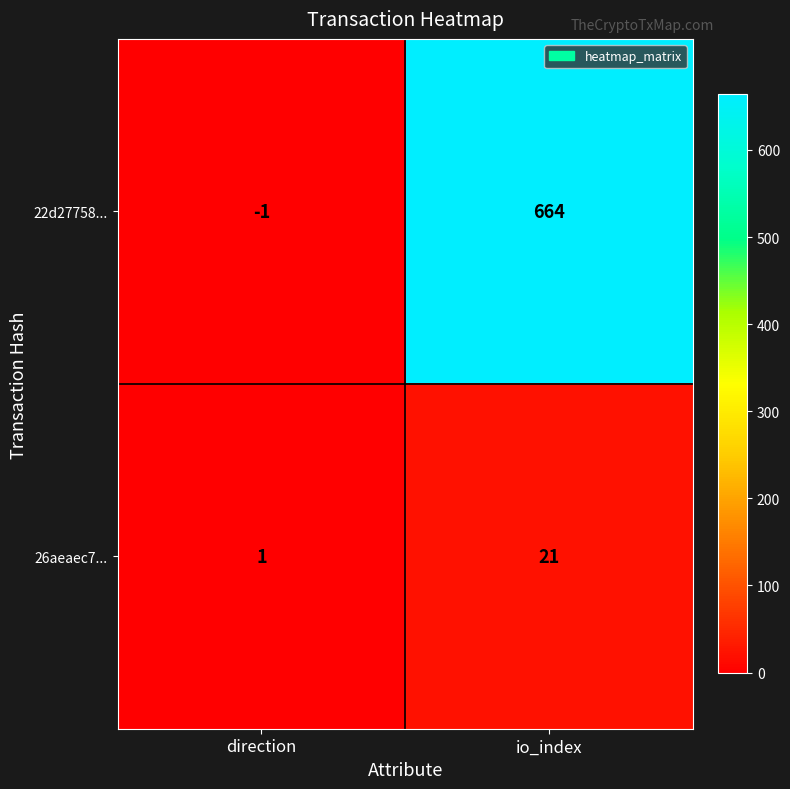

At which category is the sum across all series the highest?

io_index